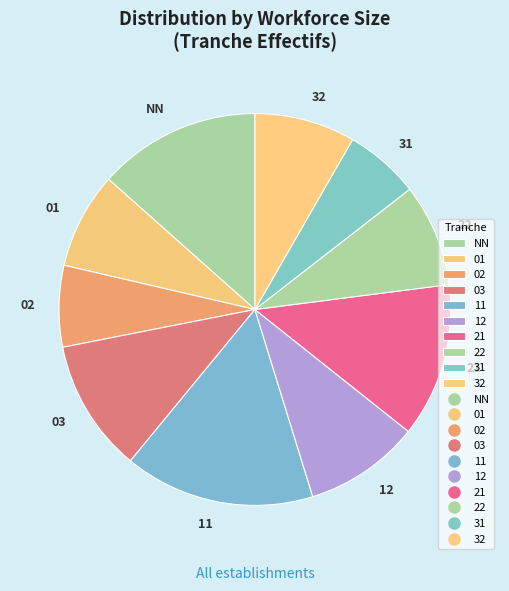

Which slice is the largest?

11